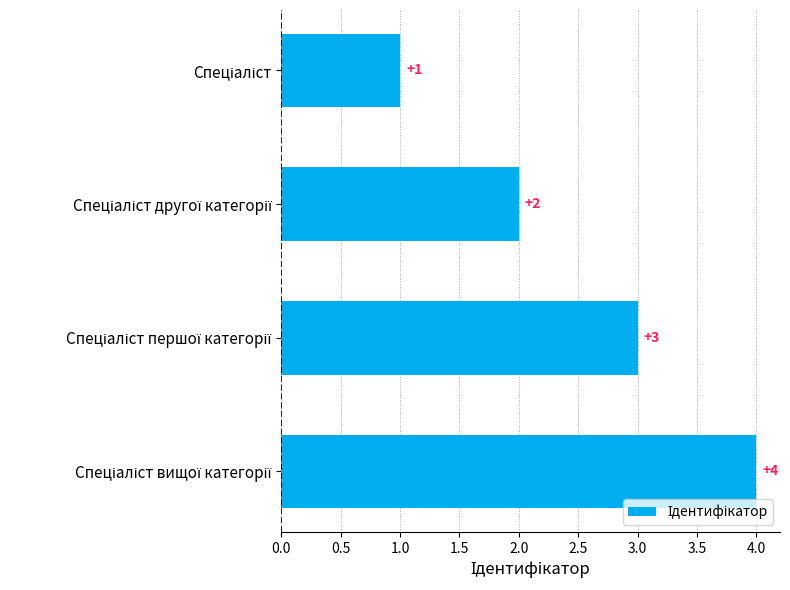

What is the difference between the maximum and minimum values?

3